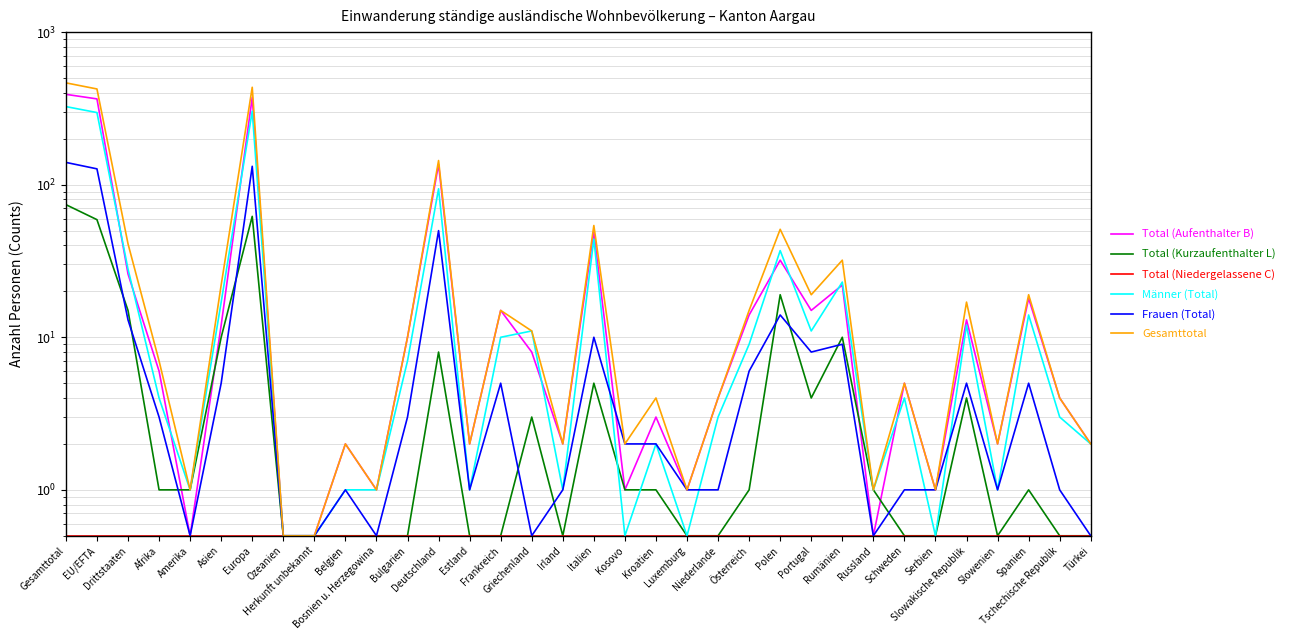

Count the number of data series in this chart.

6